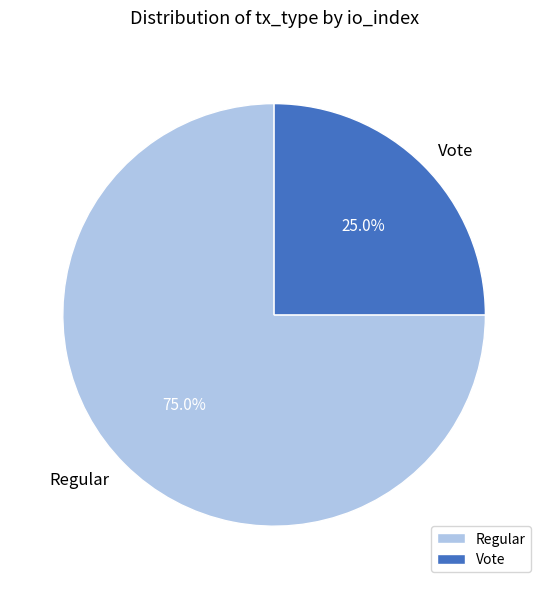

How many slices are in this pie chart?

2